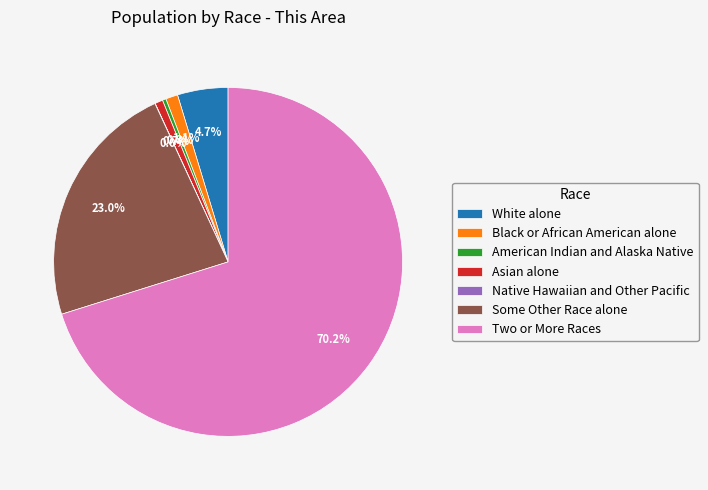

Between White alone and Two or More Races, which is larger?

Two or More Races